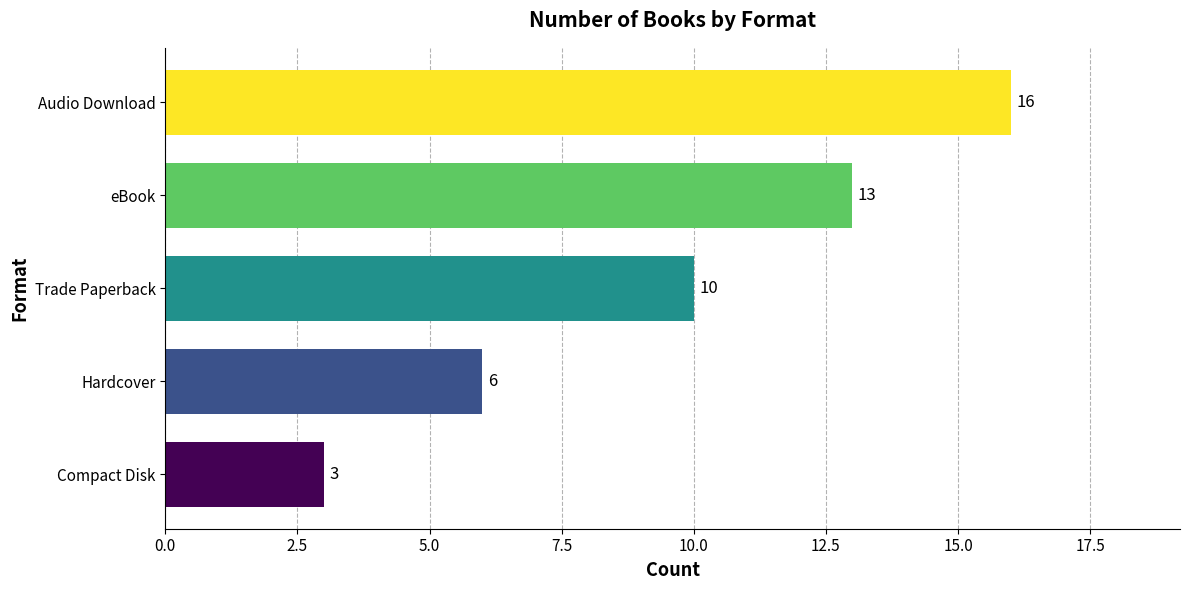

The value at Audio Download is 4. True or false?

False